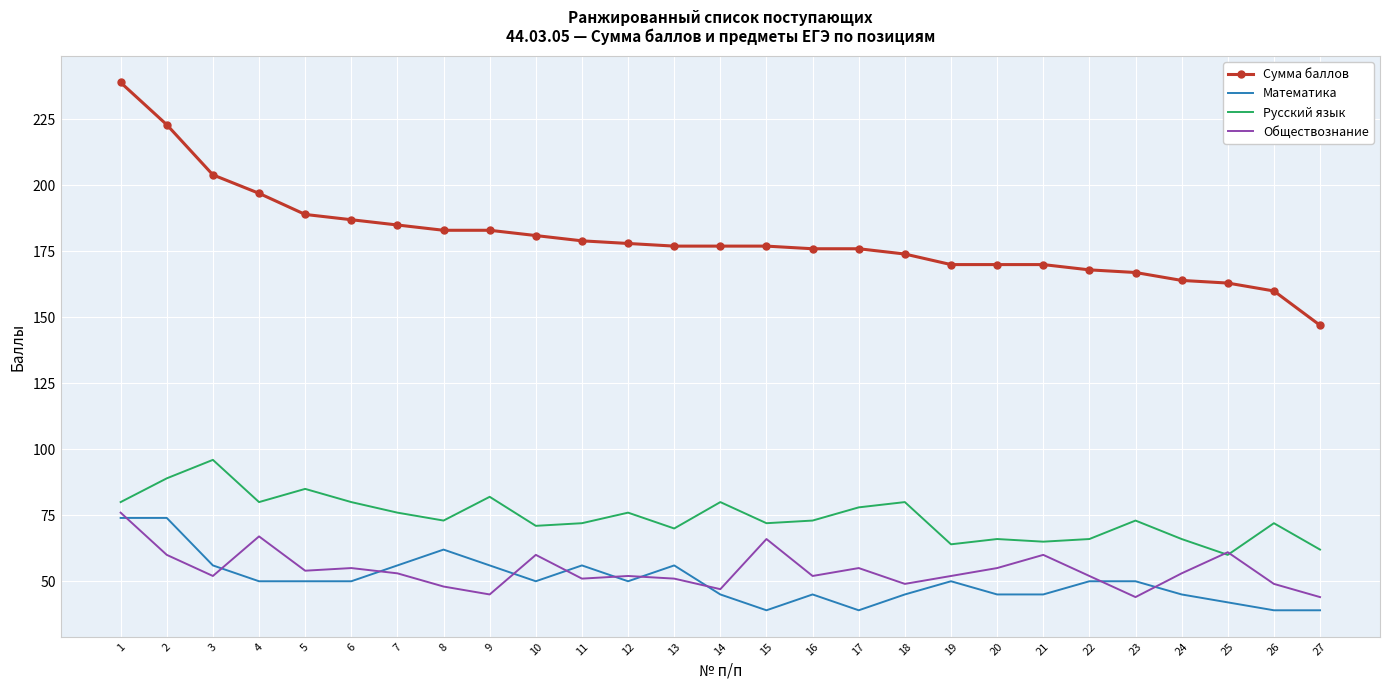

True or false: Сумма баллов and Обществознание cross at least once.

False